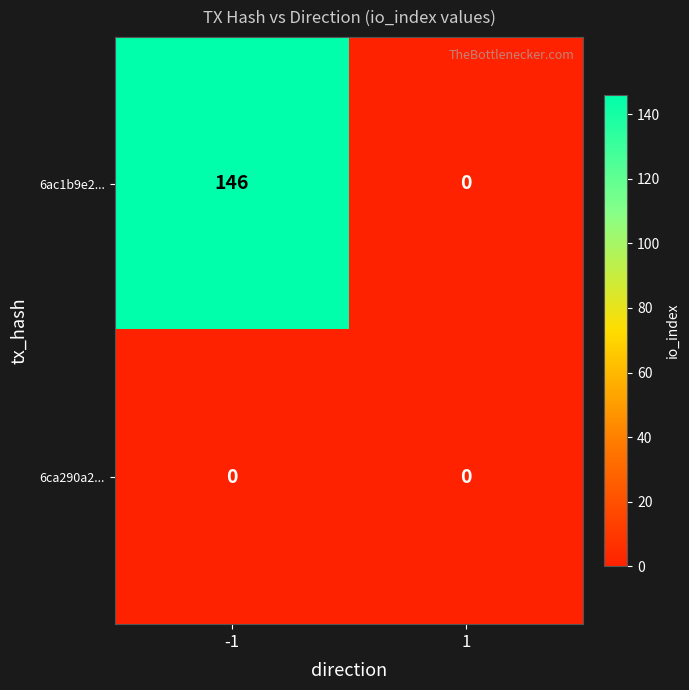

True or false: 6ca290a2... has a value of 0 at -1.

True